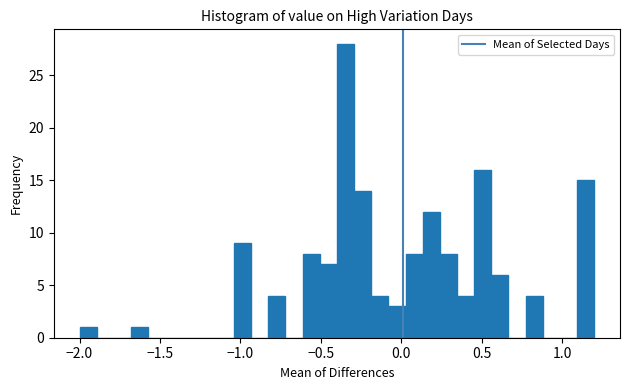

Read against the x-axis, roughly where is the centre of the tallest bar?

-0.35